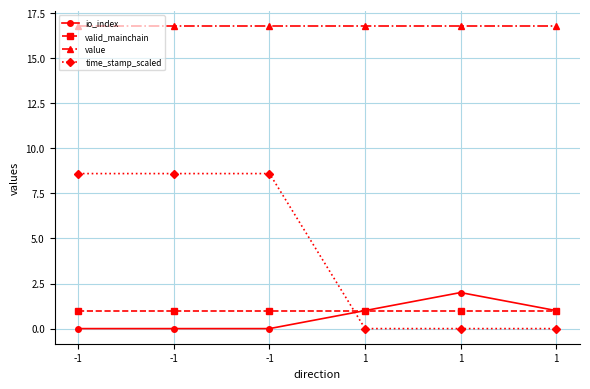

Does the chart have visible grid lines?

Yes